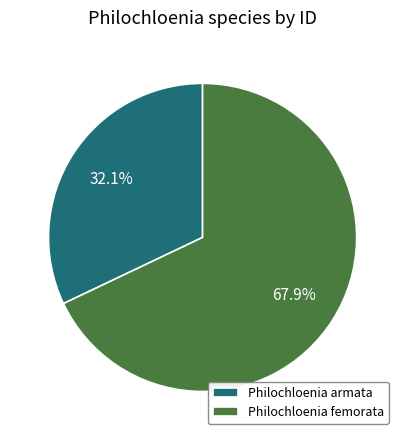

Combined, what portion of the pie is Philochloenia armata and Philochloenia femorata?

100.0%